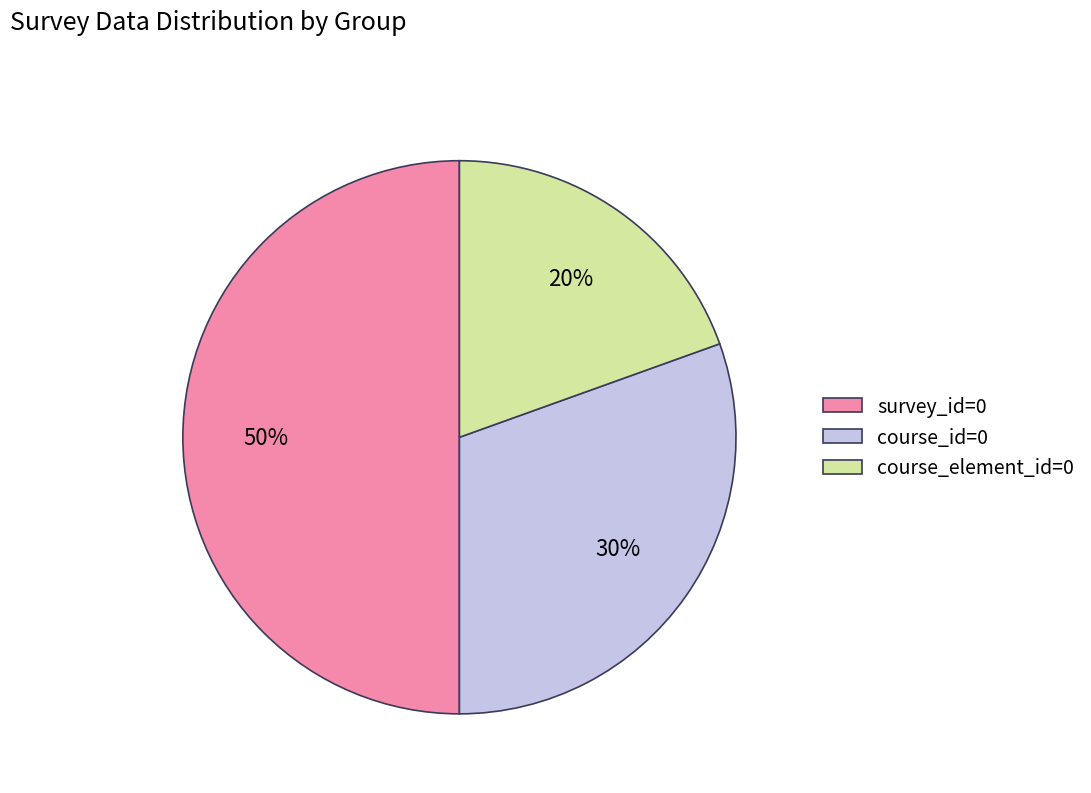

Count the number of slices in the pie.

3